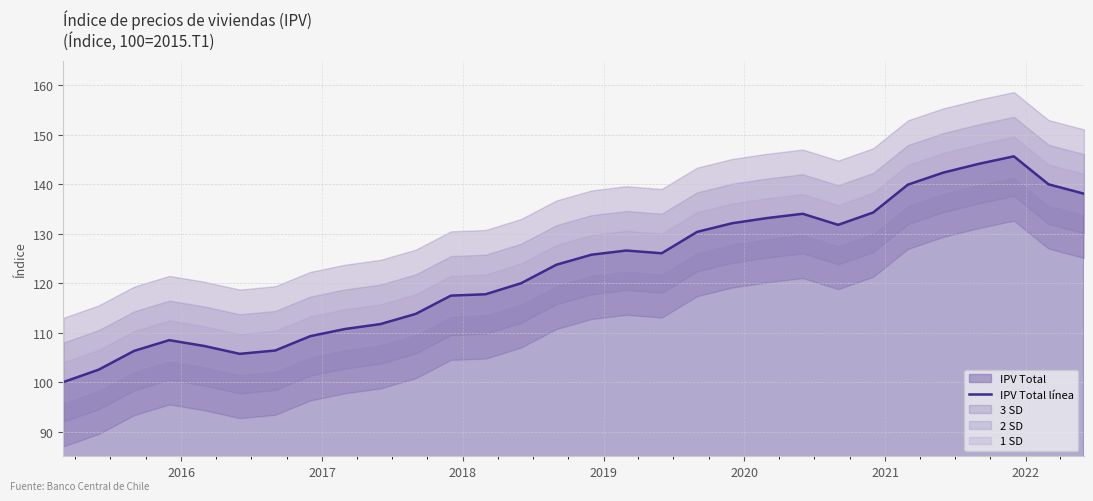

Count the number of categories in the chart.

30